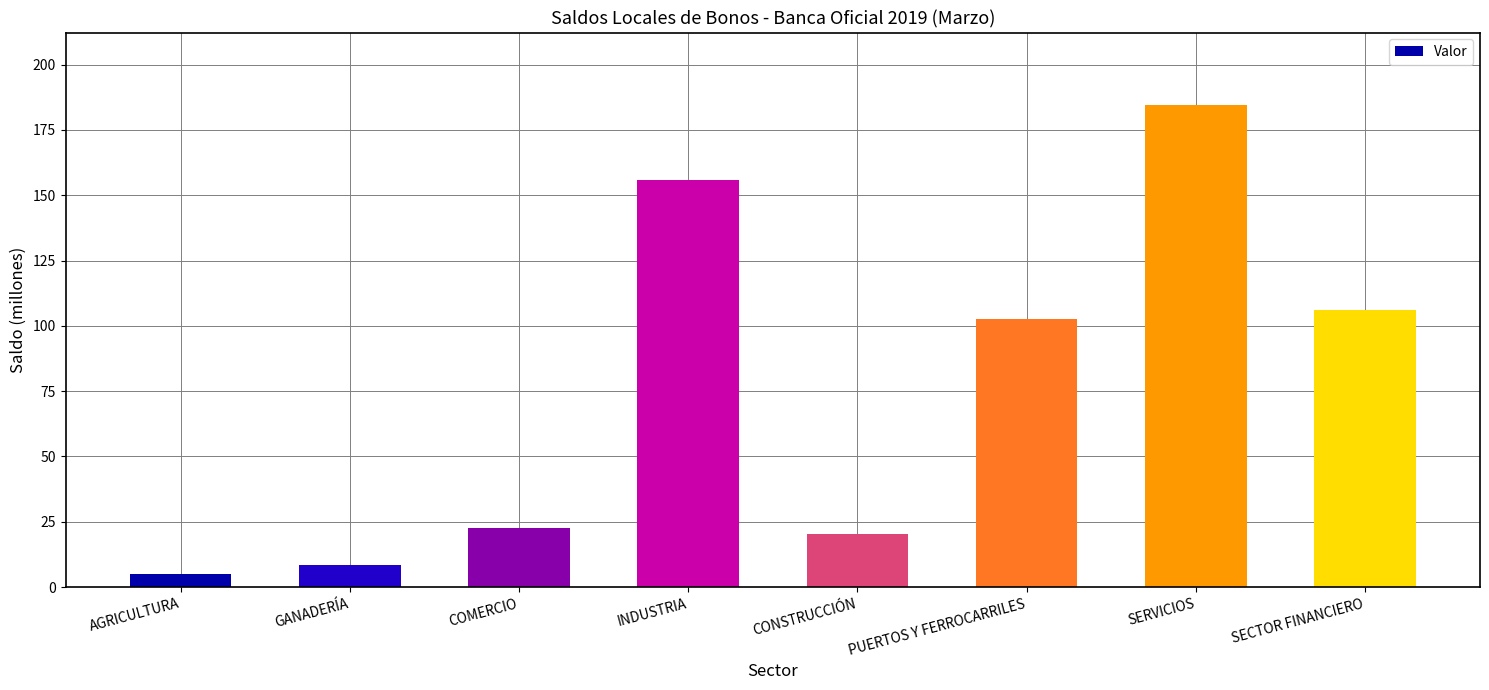

Is it true that the value at CONSTRUCCIÓN is 20.2?

True